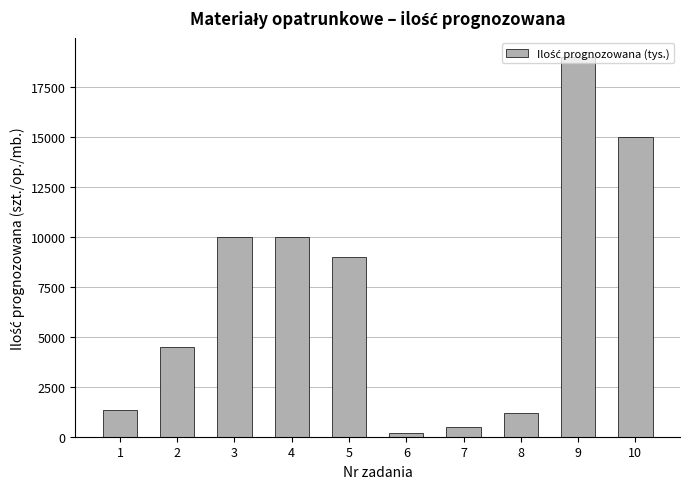

What is the difference between the second highest and minimum values?

14820